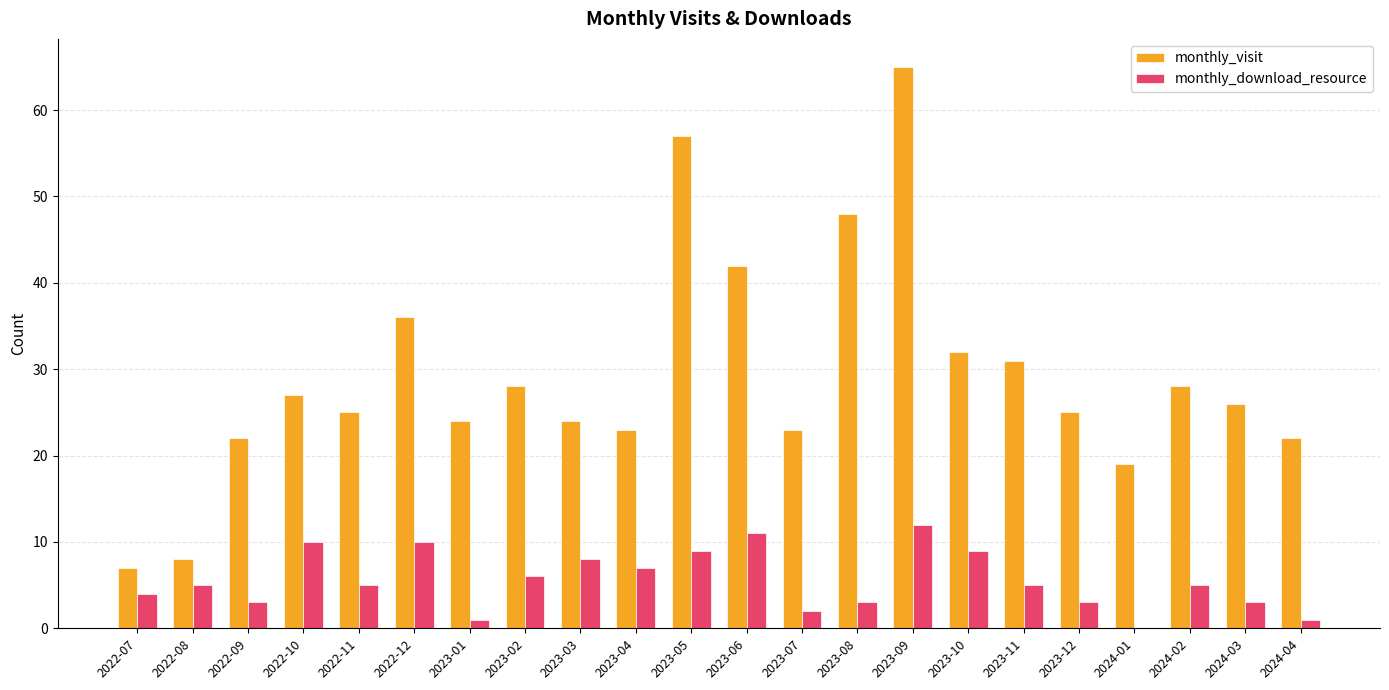

Reading left to right, list all the values displayed in this chart.

monthly_visit: 2022-07=7	2022-08=8	2022-09=22	2022-10=27	2022-11=25	2022-12=36	2023-01=24	2023-02=28	2023-03=24	2023-04=23	2023-05=57	2023-06=42	2023-07=23	2023-08=48	2023-09=65	2023-10=32	2023-11=31	2023-12=25	2024-01=19	2024-02=28	2024-03=26	2024-04=22
monthly_download_resource: 2022-07=4	2022-08=5	2022-09=3	2022-10=10	2022-11=5	2022-12=10	2023-01=1	2023-02=6	2023-03=8	2023-04=7	2023-05=9	2023-06=11	2023-07=2	2023-08=3	2023-09=12	2023-10=9	2023-11=5	2023-12=3	2024-01=0	2024-02=5	2024-03=3	2024-04=1